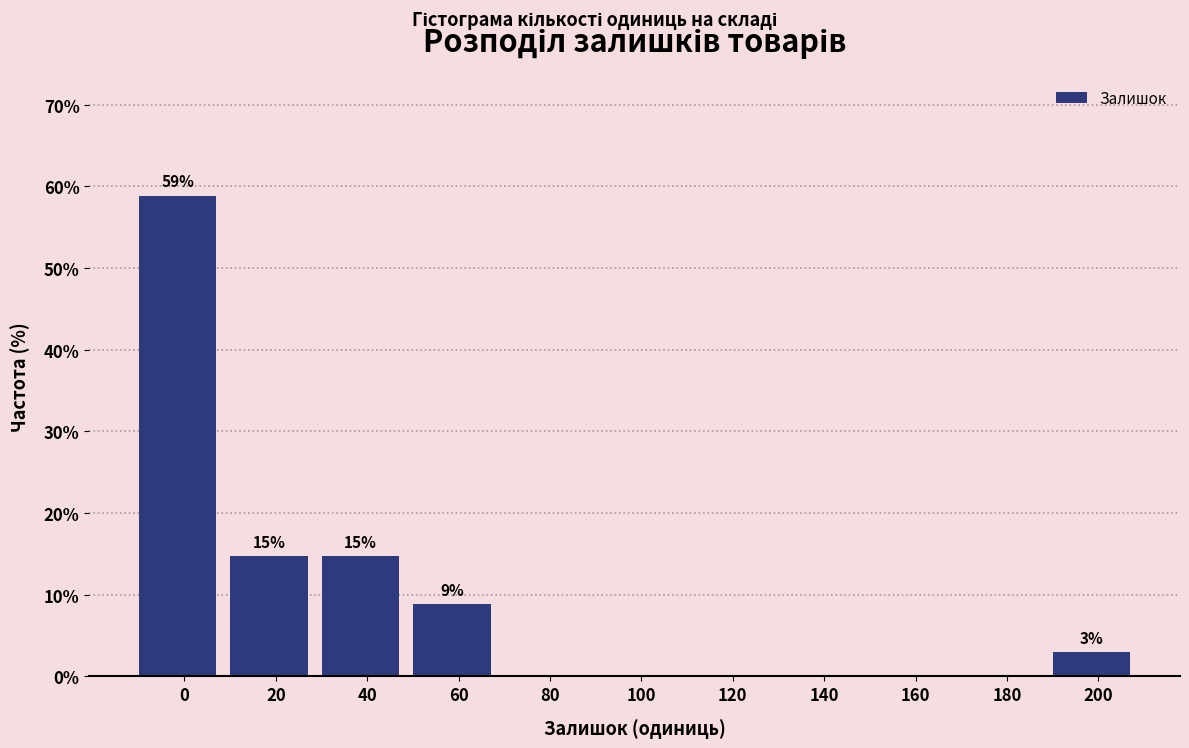

Reading left to right, what are all the values shown in this chart?

0=58.8	20=14.7	40=14.7	60=8.8	80=0.0	100=0.0	120=0.0	140=0.0	160=0.0	180=0.0	200=2.9